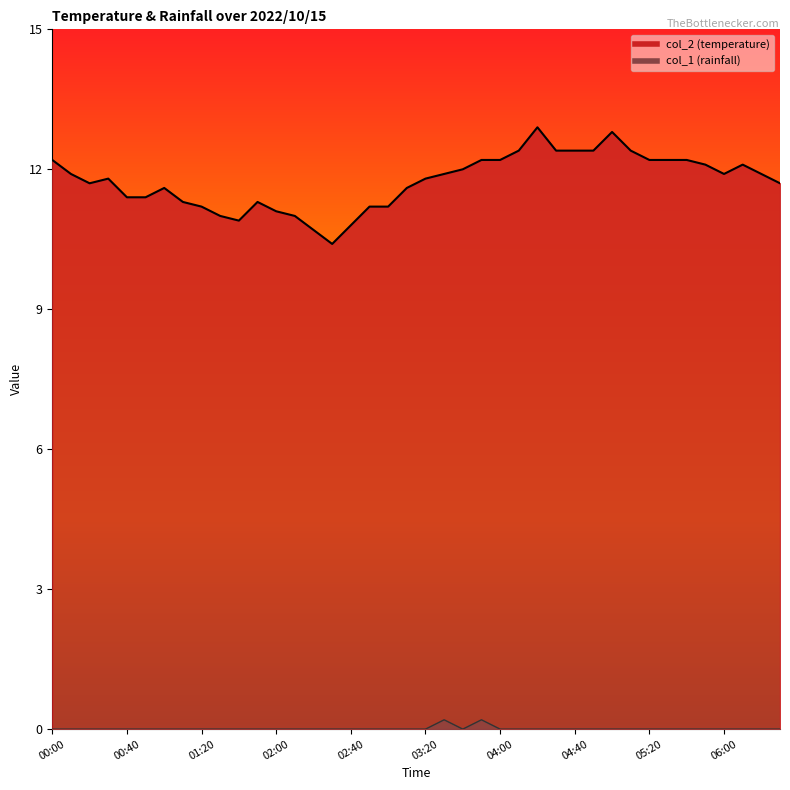

What is the value of the col_2 point at the 24th from the left?

12.2